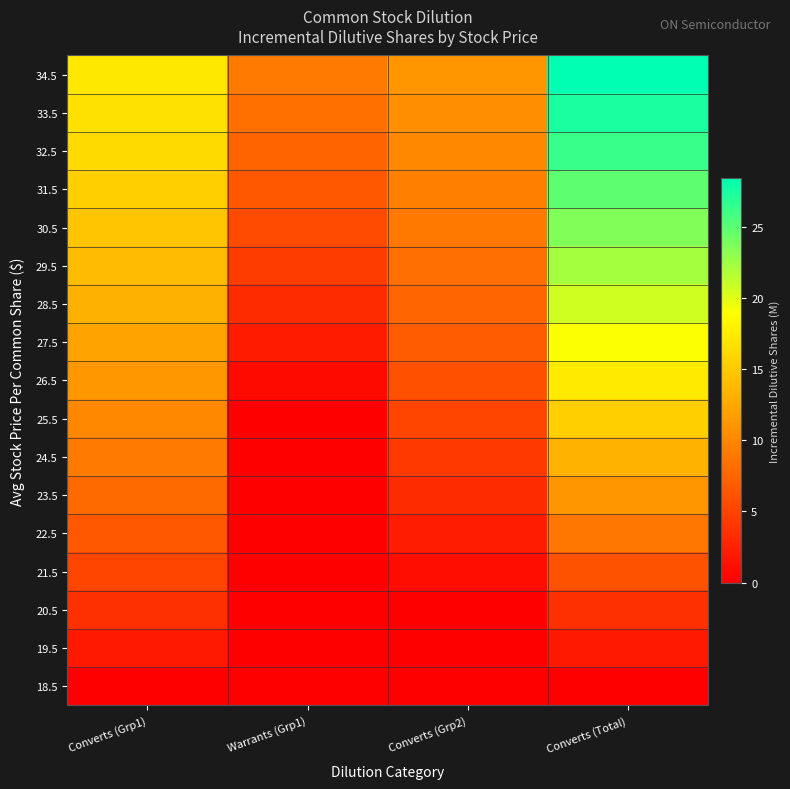

Which series has the widest spread of values?

34.5